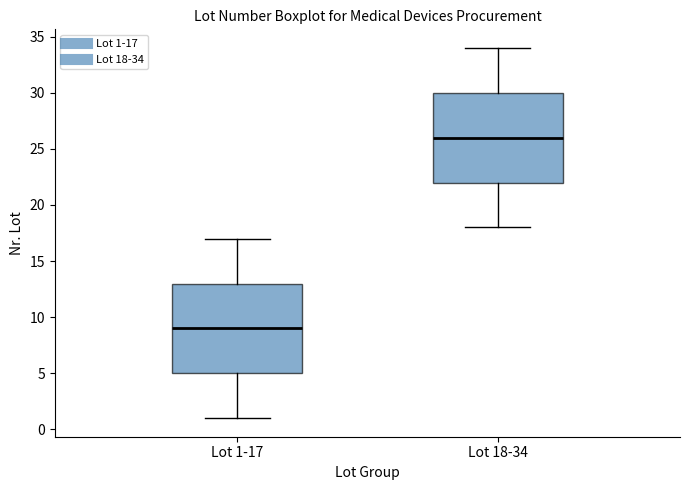

Where is the upper edge of the box for Lot 1-17 on the y-axis? The values are not printed on the chart, so give them approximately, as read against the axis.

13